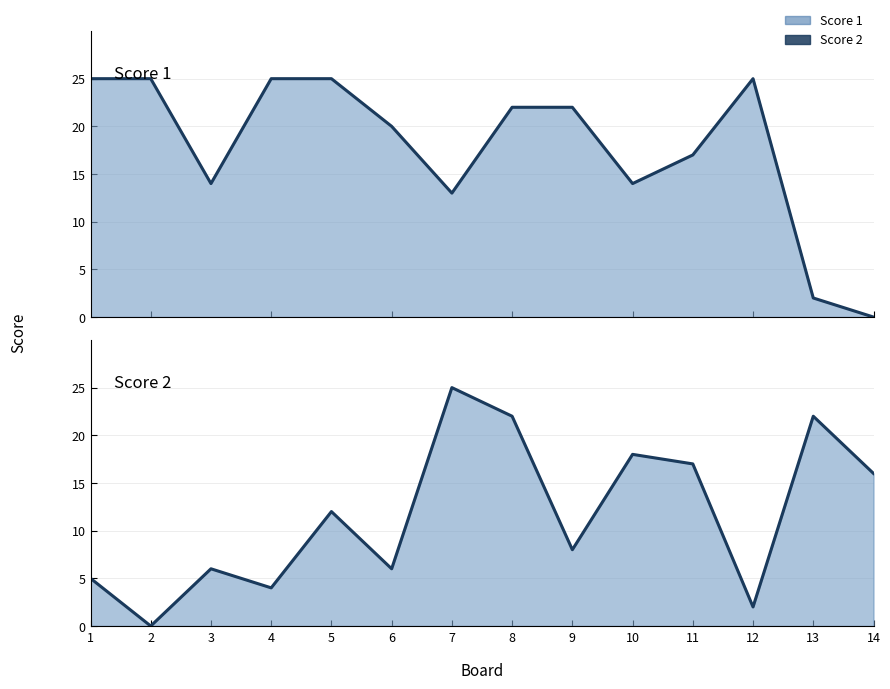

What is the spread (max minus min) of values at 13?

20